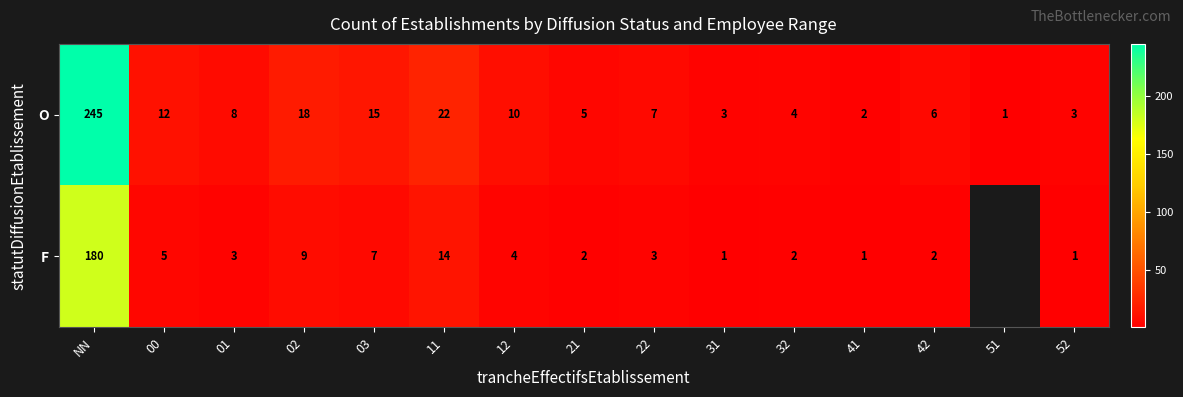

What is the maximum value for O?

245